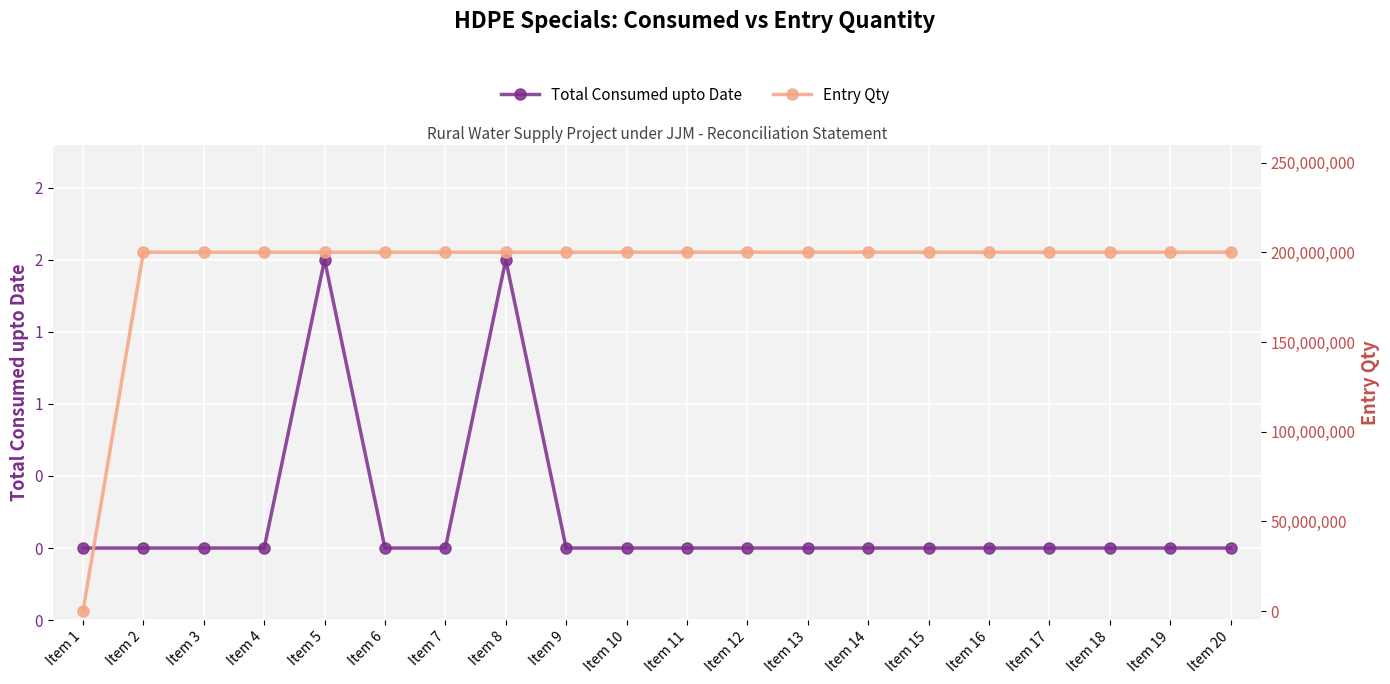

At which label is Total Consumed upto Date closest to 1?

Item 1